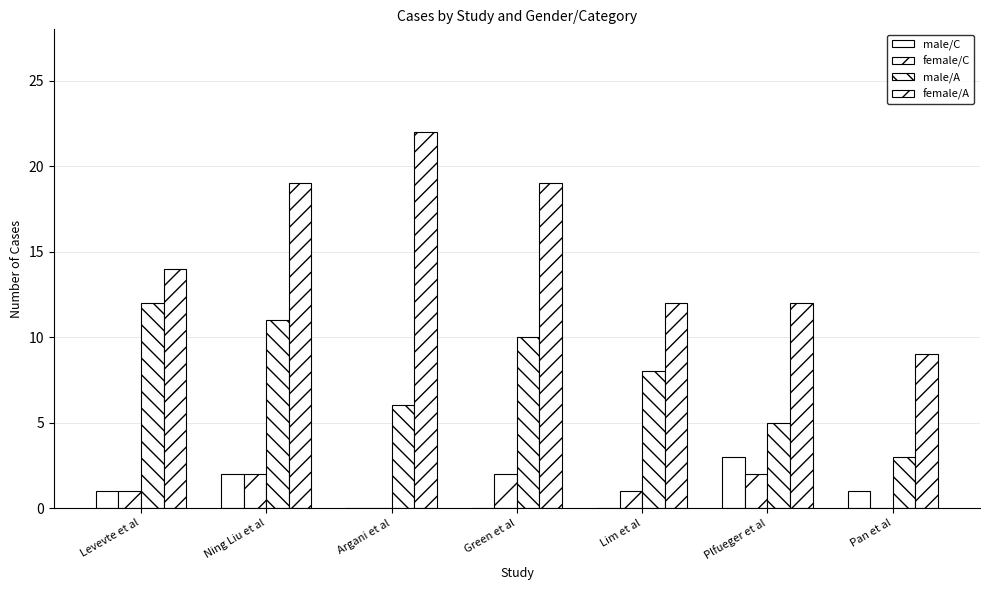

Are the bars grouped side by side (vs. stacked)?

Yes